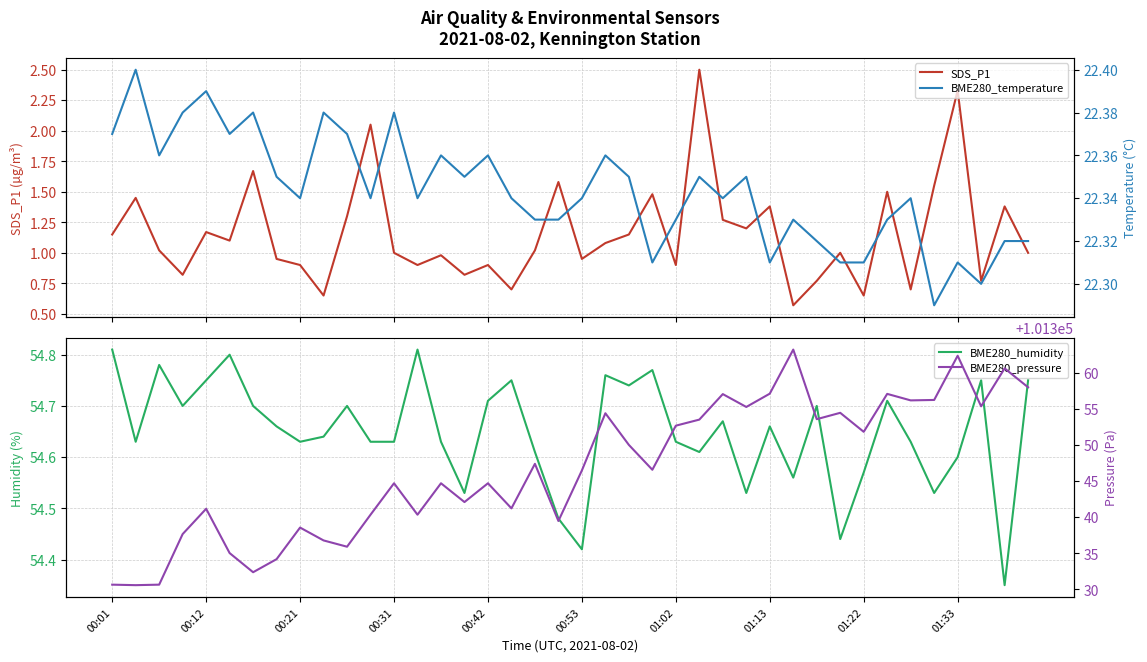

What is the greatest value displayed?

101363.2